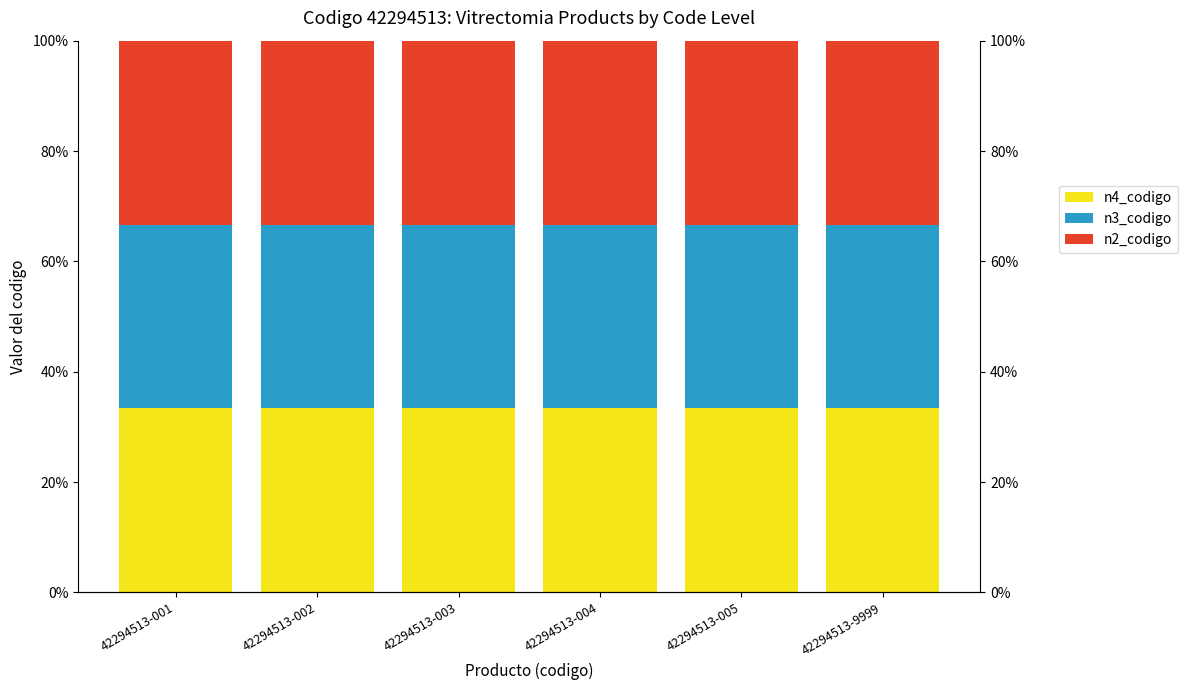

How many distinct data groups are displayed?

3